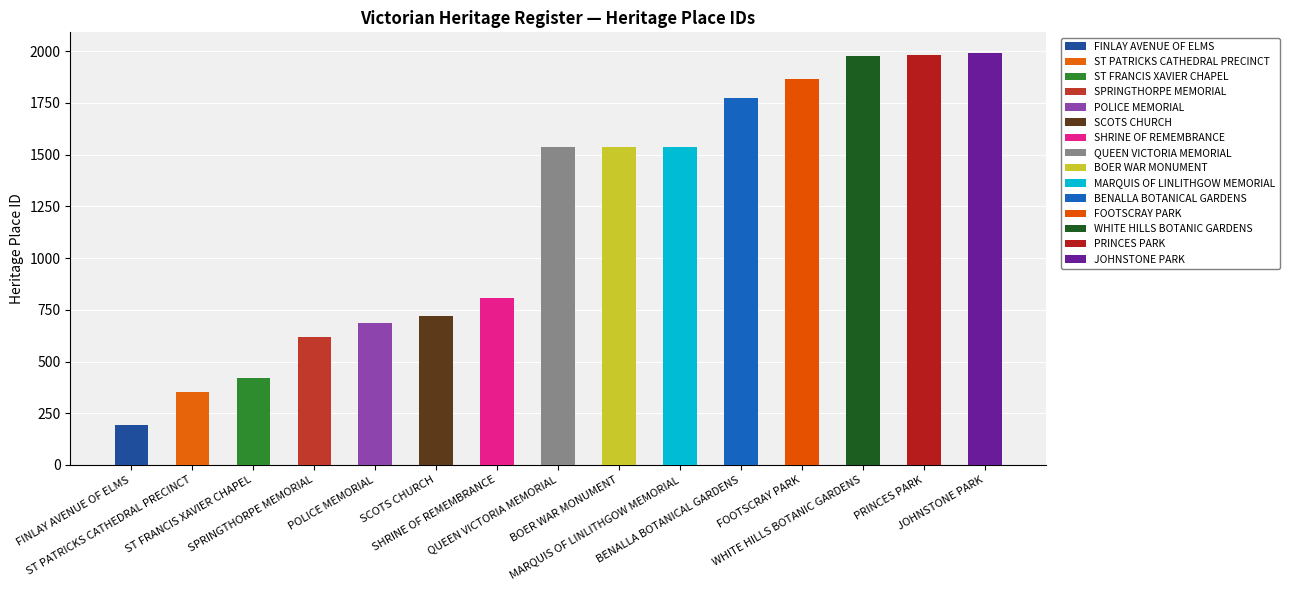

Does the chart contain stacked bars?

No